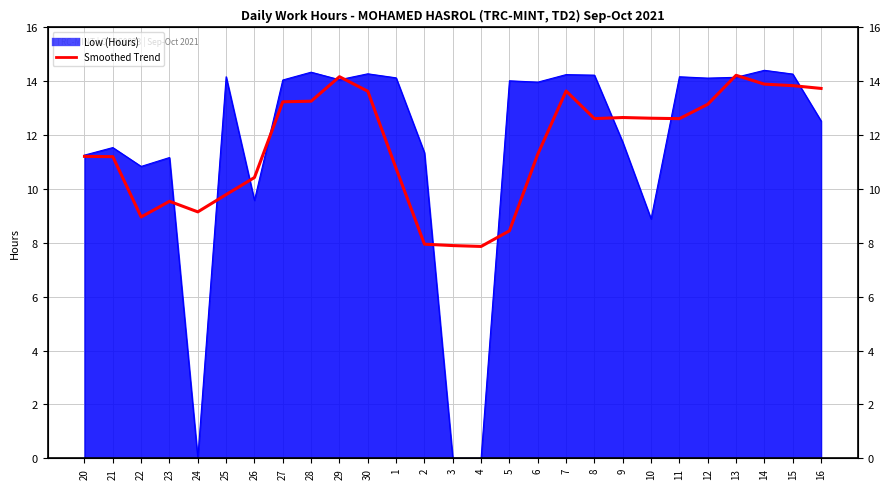

At which category does the chart reach its peak across all series?

13